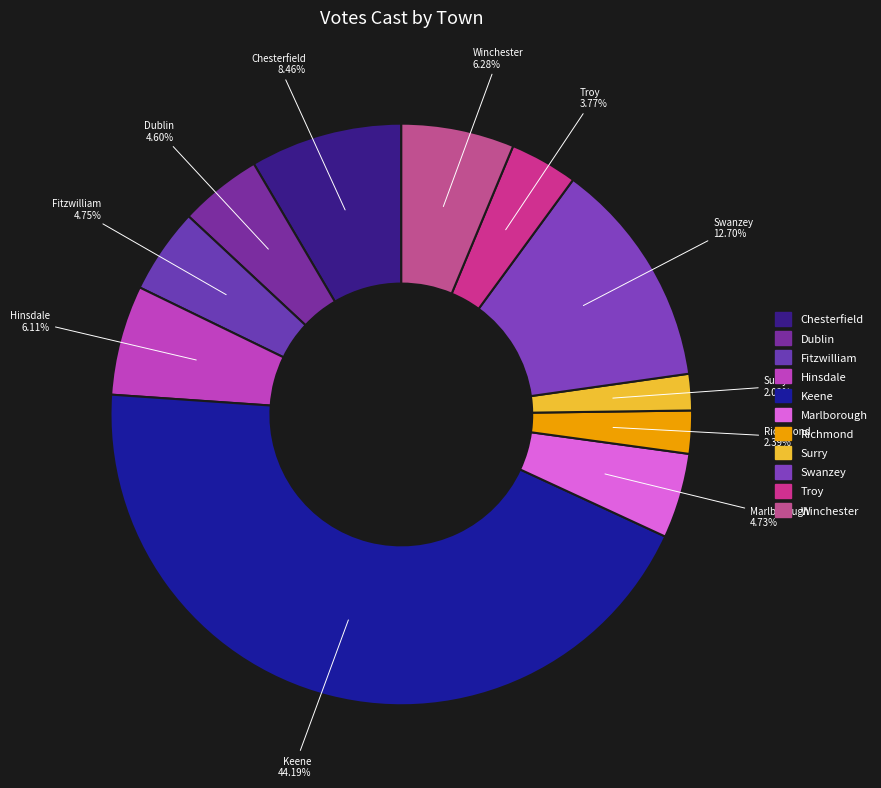

How many slices are in this pie chart?

11